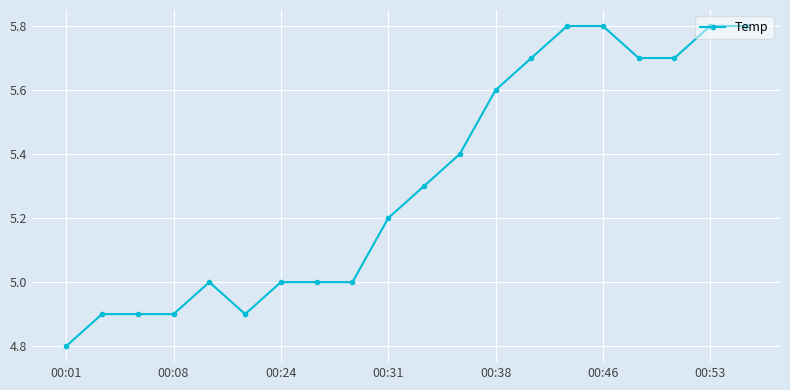

True or false: there are more than 0 points higher than both neighbors.

True